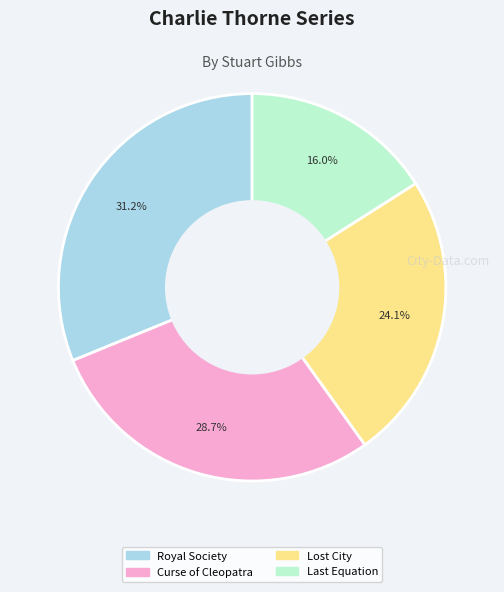

Is there a majority slice in this chart?

No